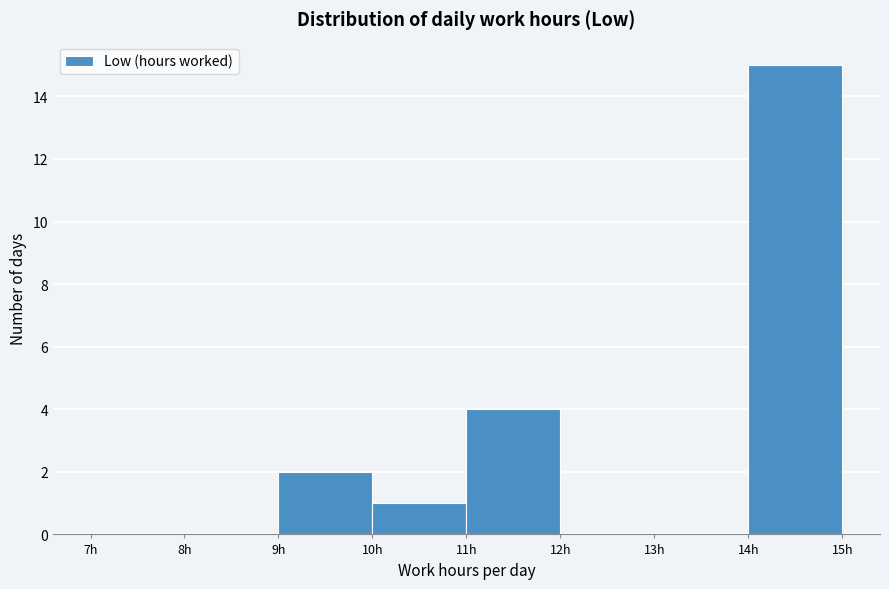

Reading left to right, transcribe this chart: for each bar, give the range it covers on the x-axis and its height. The values are not printed on the chart, so give them approximately, as read against the axis.

7 to 8: 0
8 to 9: 0
9 to 10: 2
10 to 11: 1
11 to 12: 4
12 to 13: 0
13 to 14: 0
14 to 15: 15